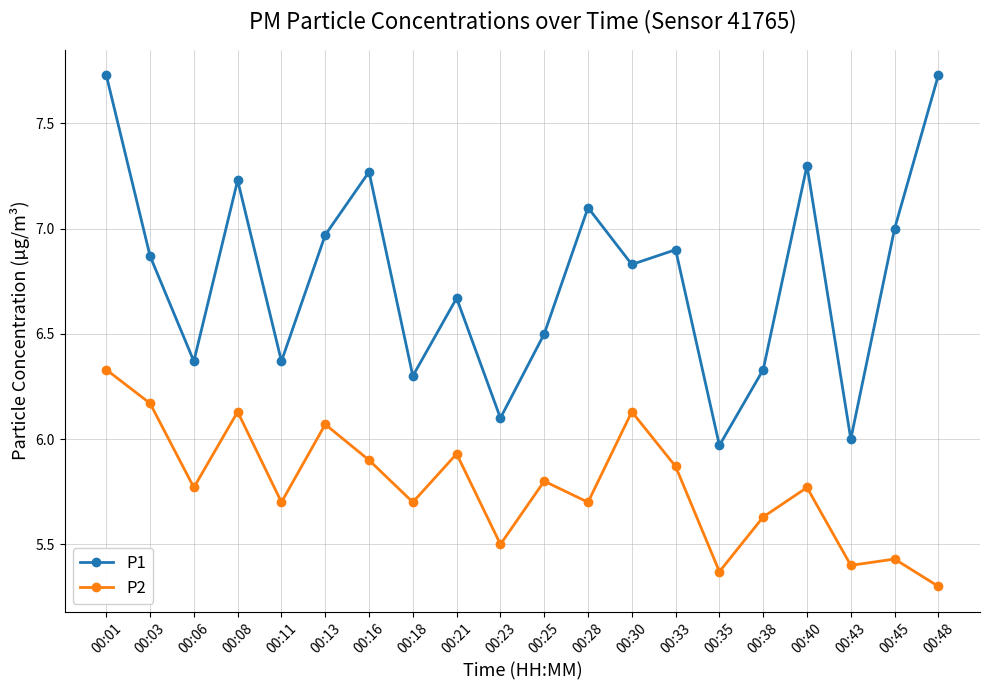

Where is the first local maximum for P1?

00:08